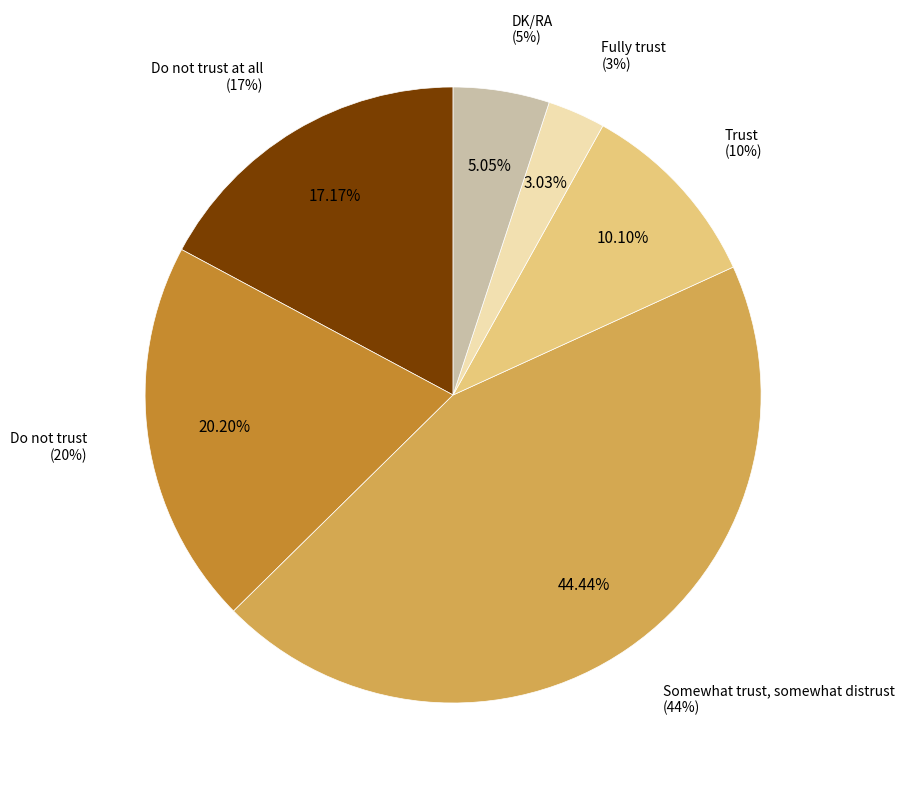

How much of the chart is everything except DK/RA?

94.9%